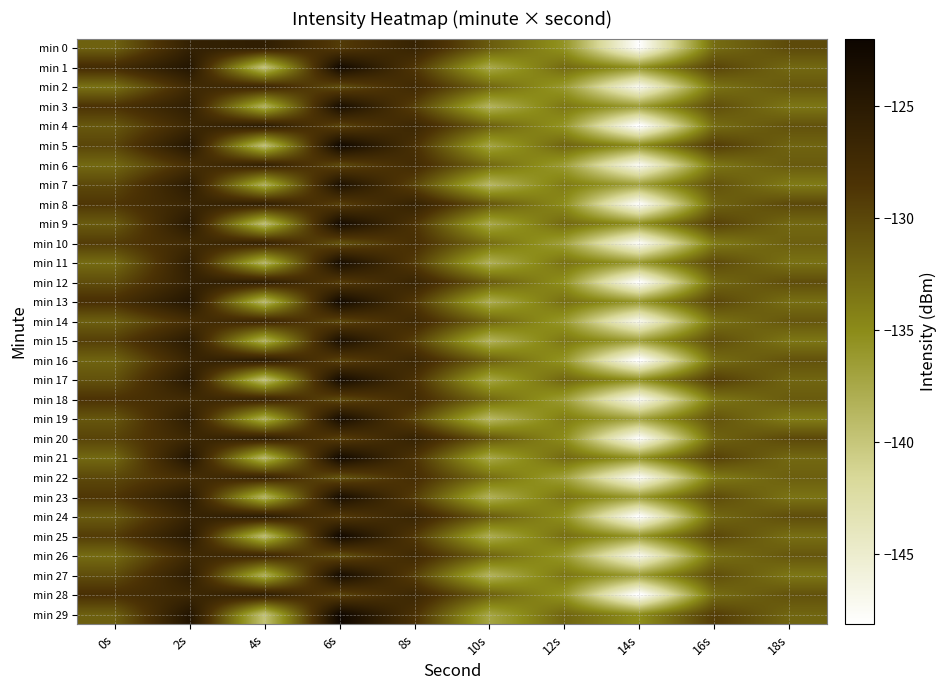

Which label corresponds to the smallest value in the chart?

14s